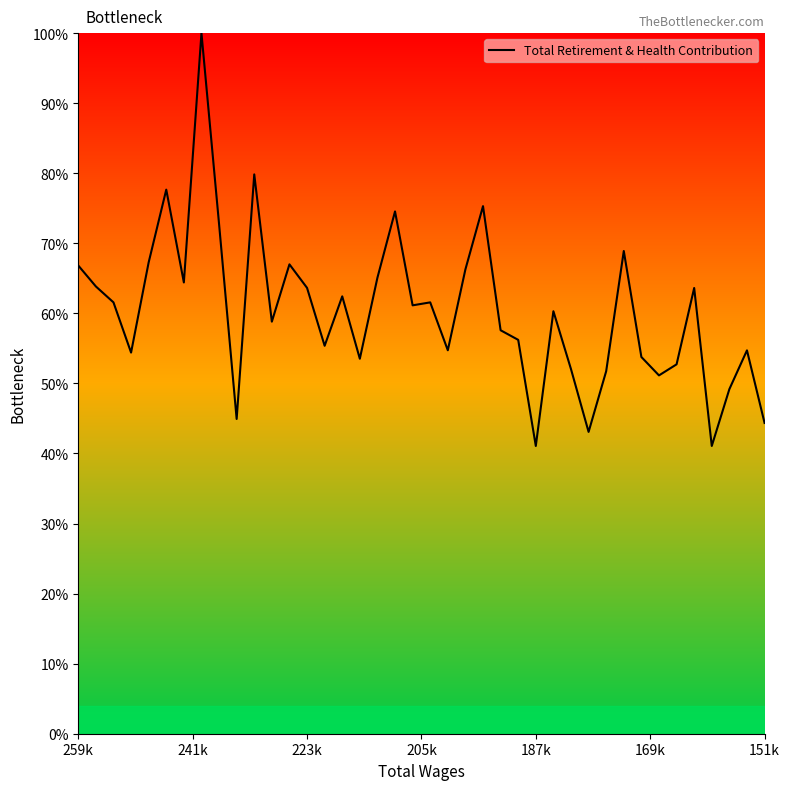

Does the chart display data point markers on the line(s)?

No